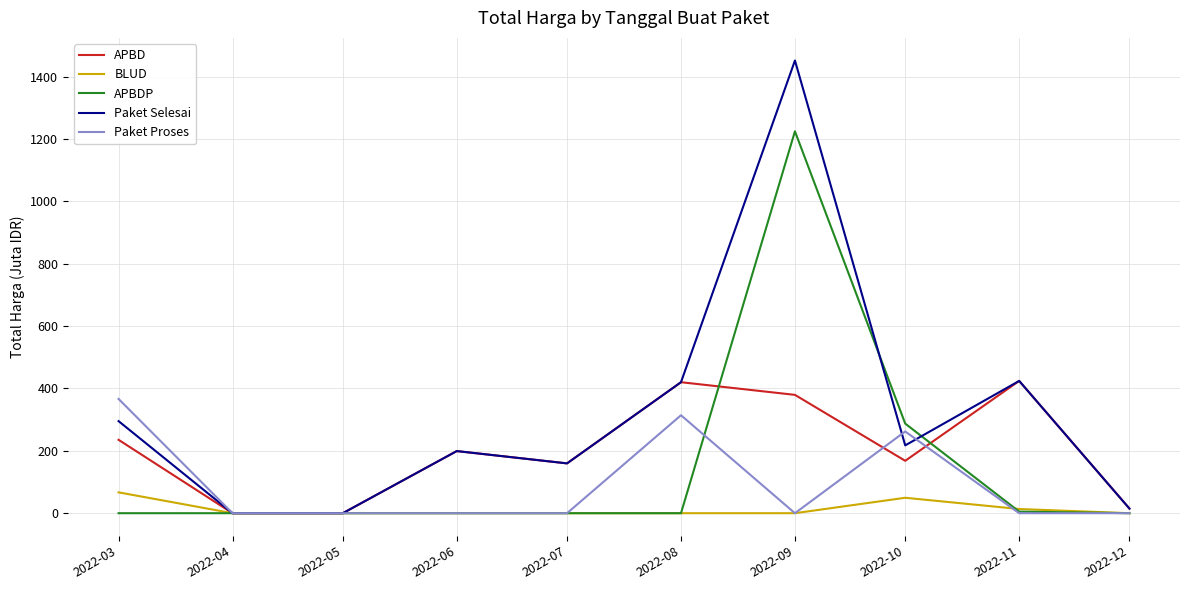

Is the value of Paket Proses at 2022-08 greater than the value of Paket Selesai at 2022-11?

No